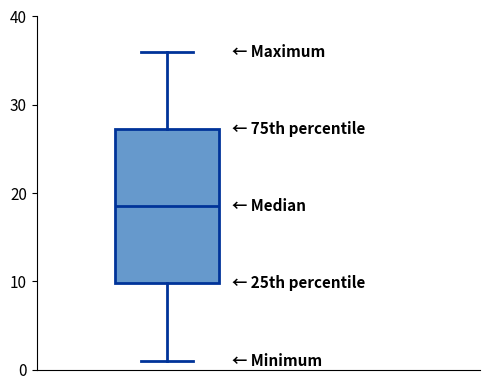

Transcribe this box plot: give where the median line is, the range the box spans, and where the two whiskers end, as read against the y-axis. The values are not printed on the chart, so give them approximately, as read against the axis.

median 19, box 10 to 27, whiskers 1 to 36